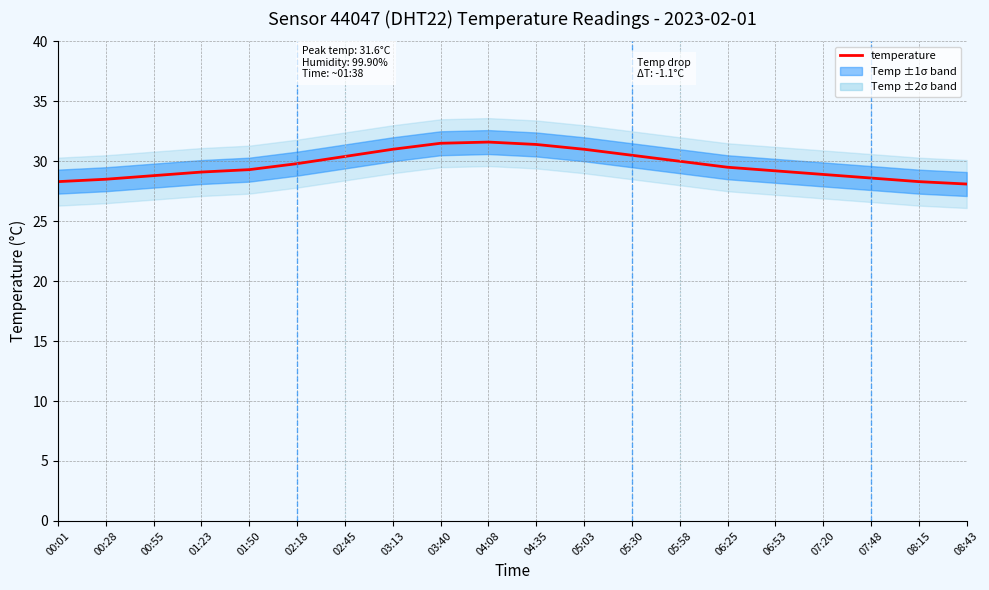

What is the label of the 2nd point from the left?

00:28